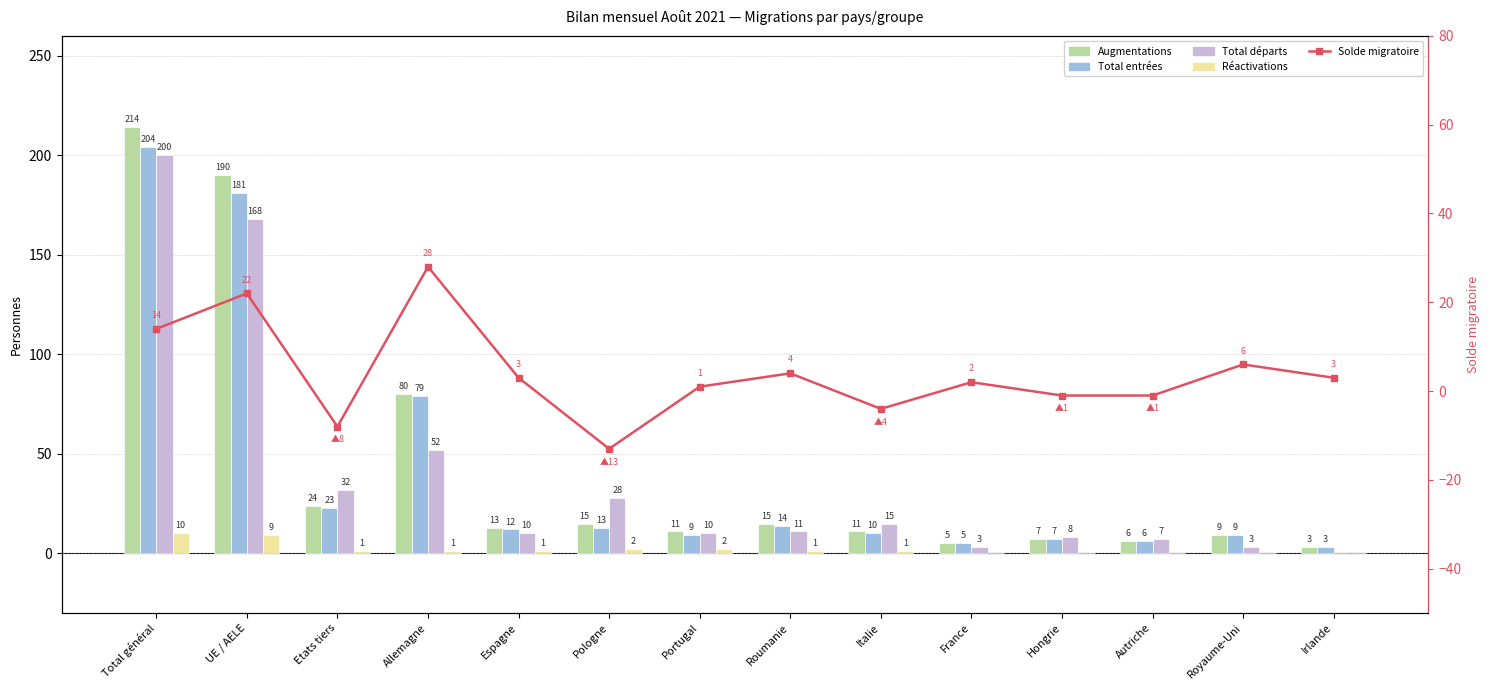

Count the number of data series in this chart.

5